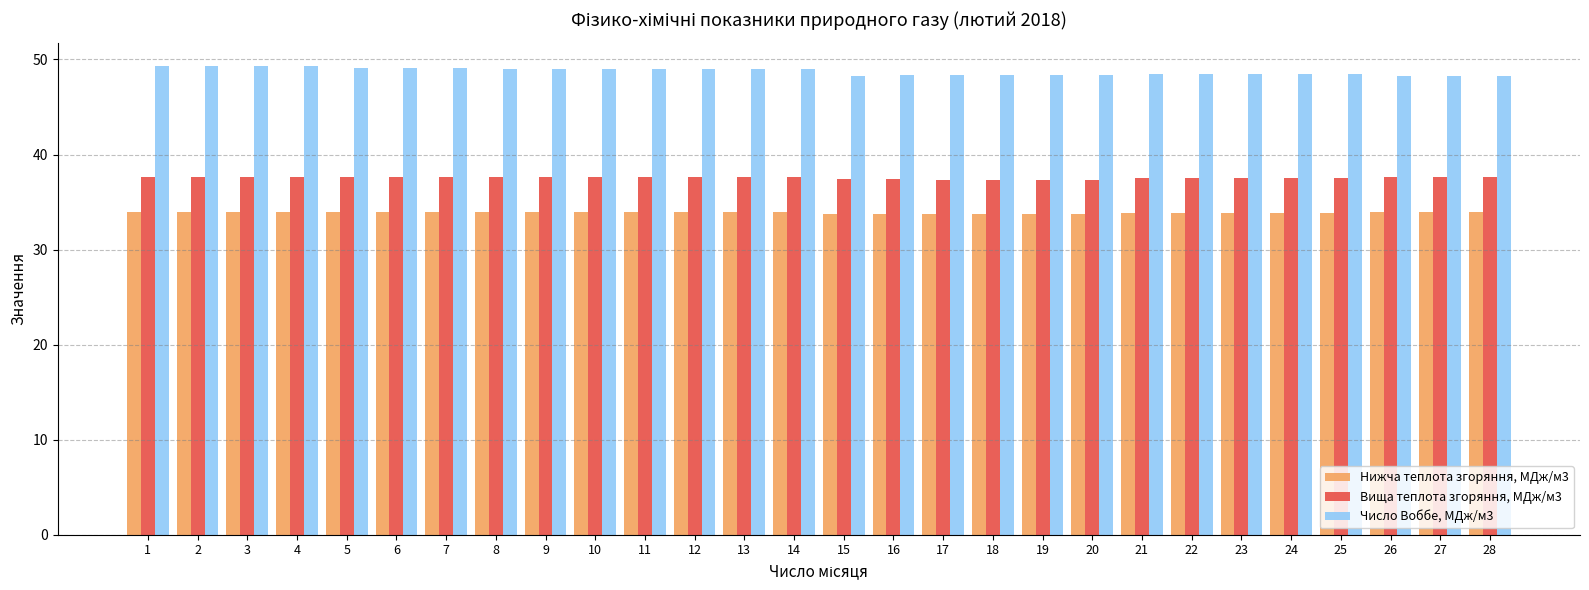

What is the difference between the highest and lowest values at 11?

15.1